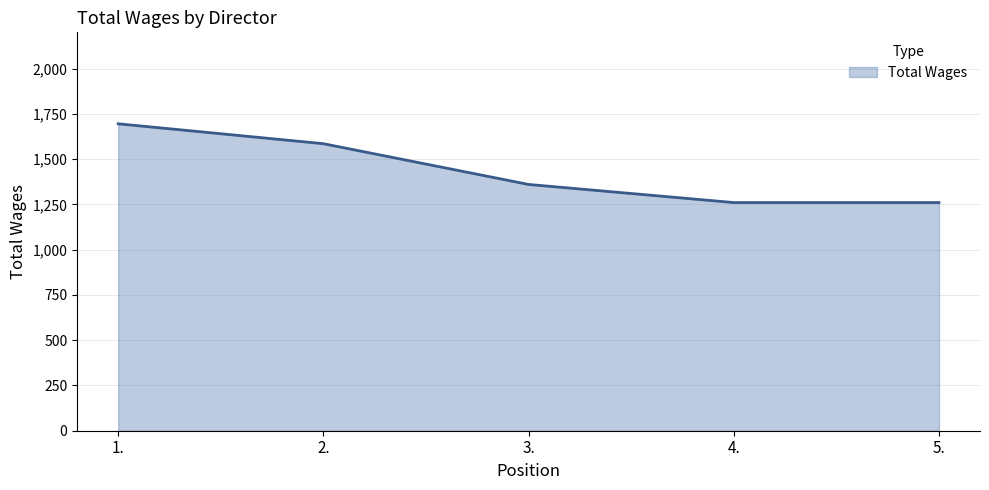

Does the chart display data point markers on the line(s)?

No